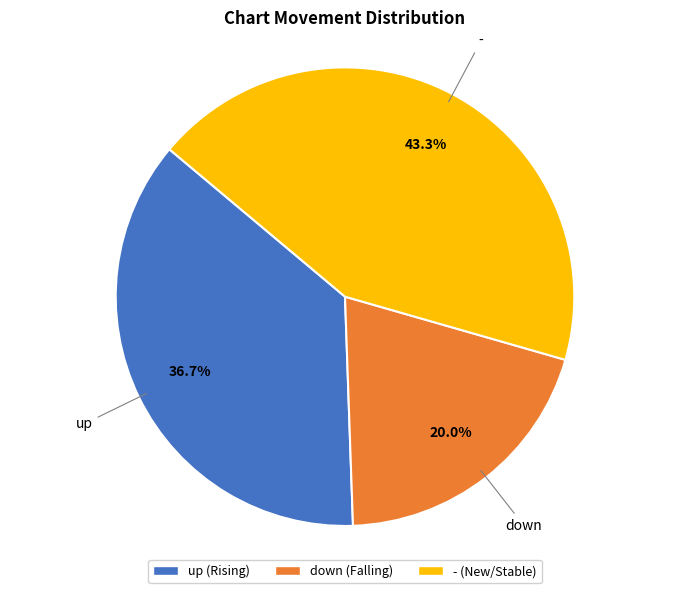

How many slices are in this pie chart?

3